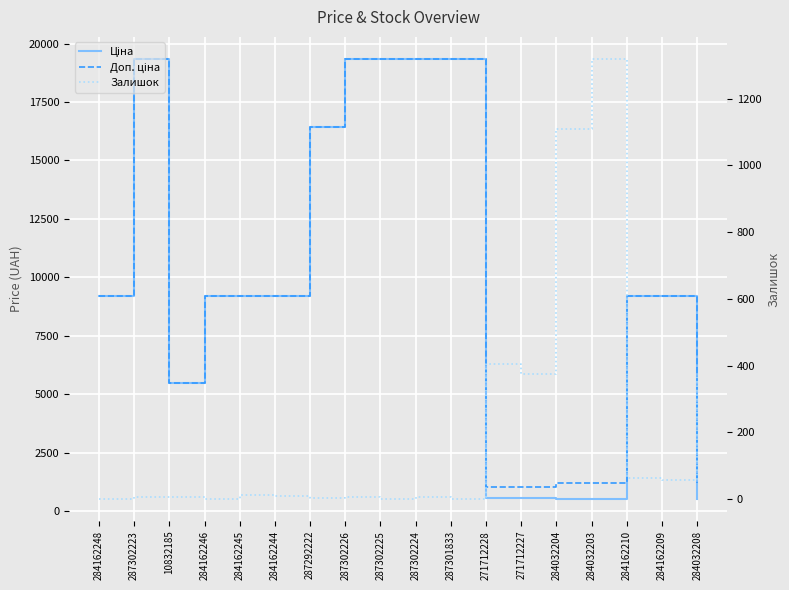

Which series has the widest spread of values?

Ціна